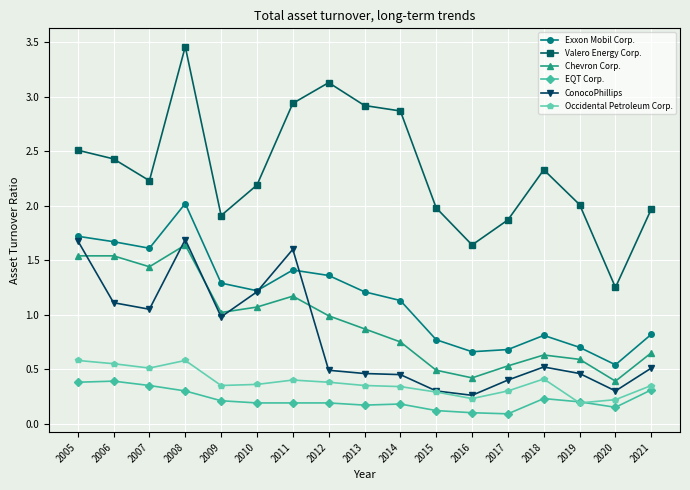

Count the number of categories in the chart.

17